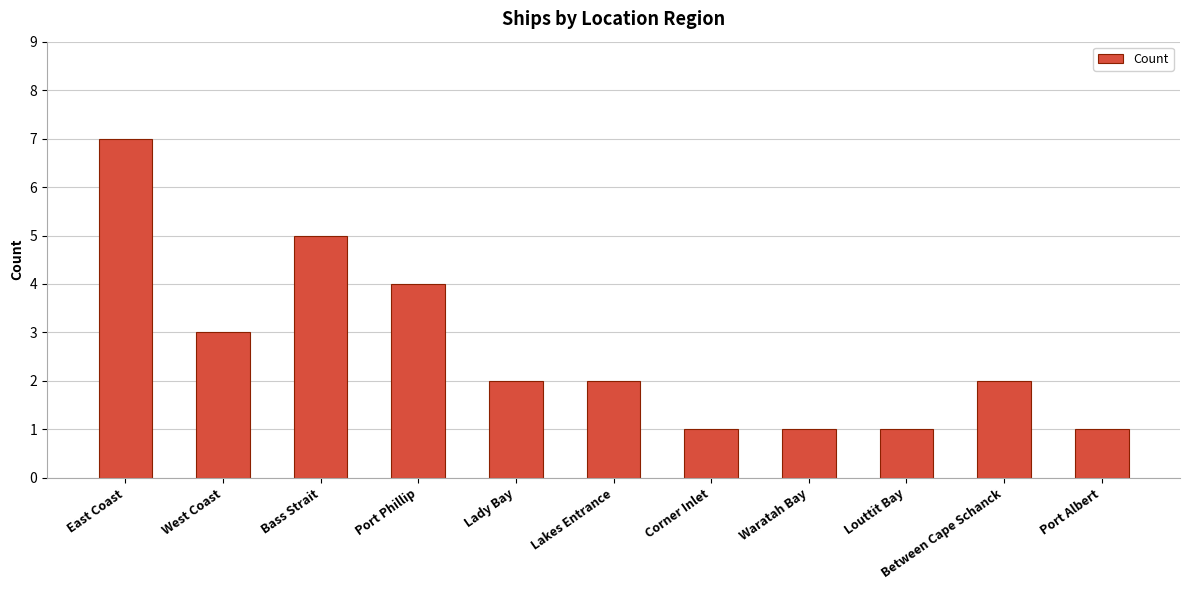

Are the bars grouped side by side (vs. stacked)?

No